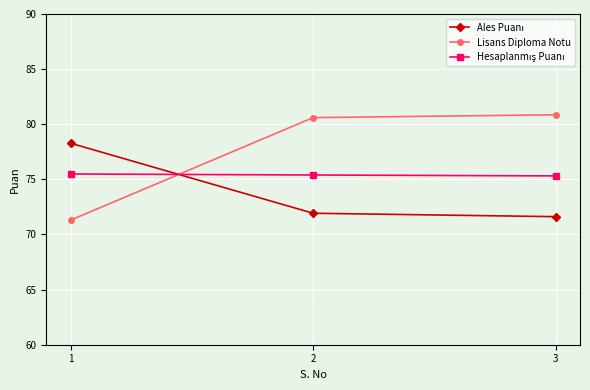

What is the value of the Lisans Diploma Notu point at the 2nd from the left?

80.6